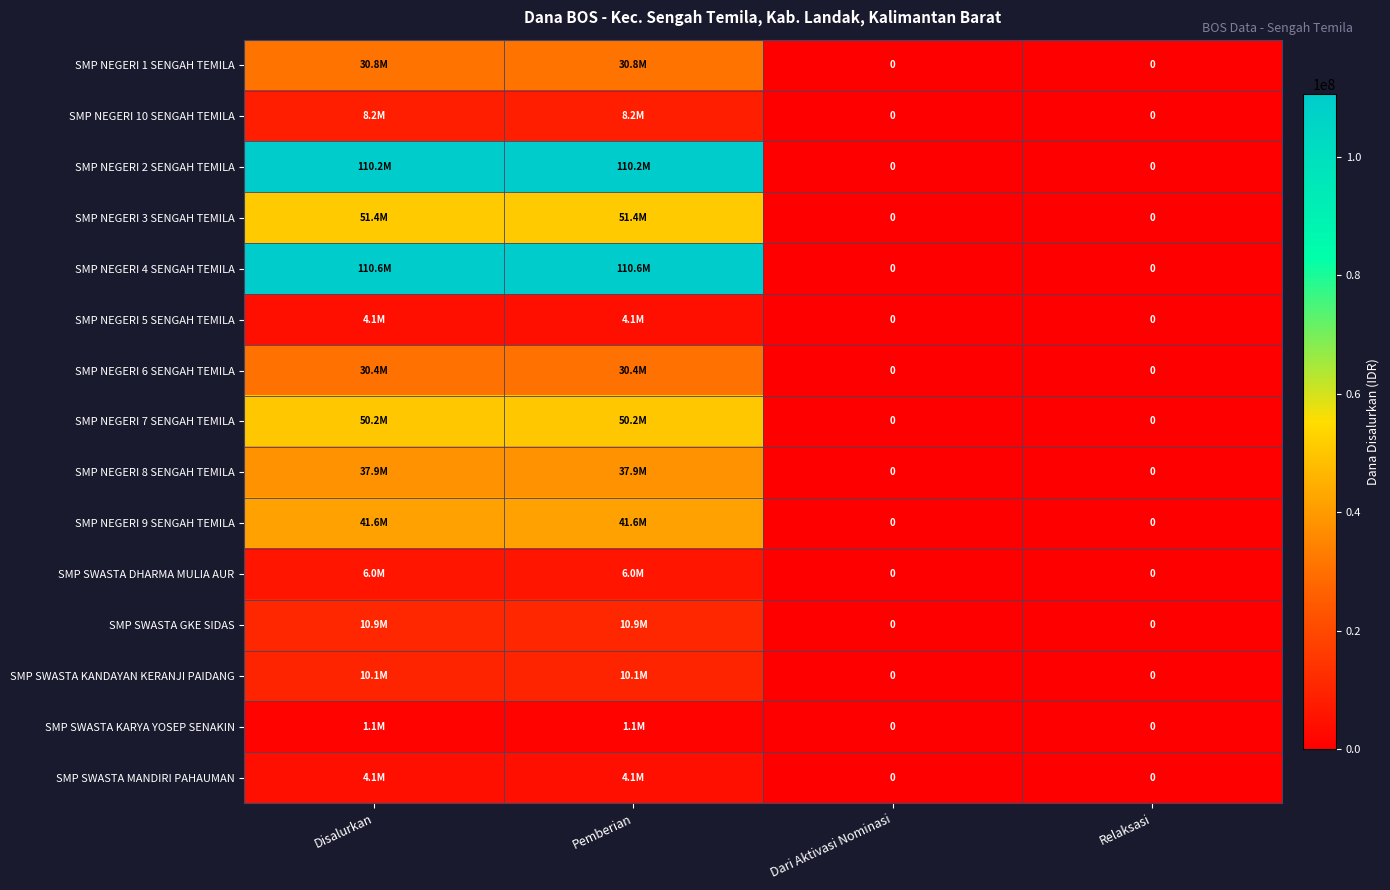

At which category is the sum across all series the highest?

Disalurkan